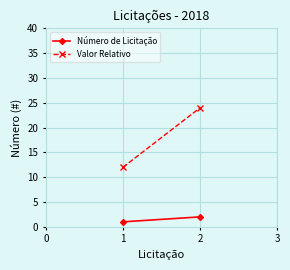

Is the value of Número de Licitação at 1 greater than the value of Valor Relativo at 1?

No